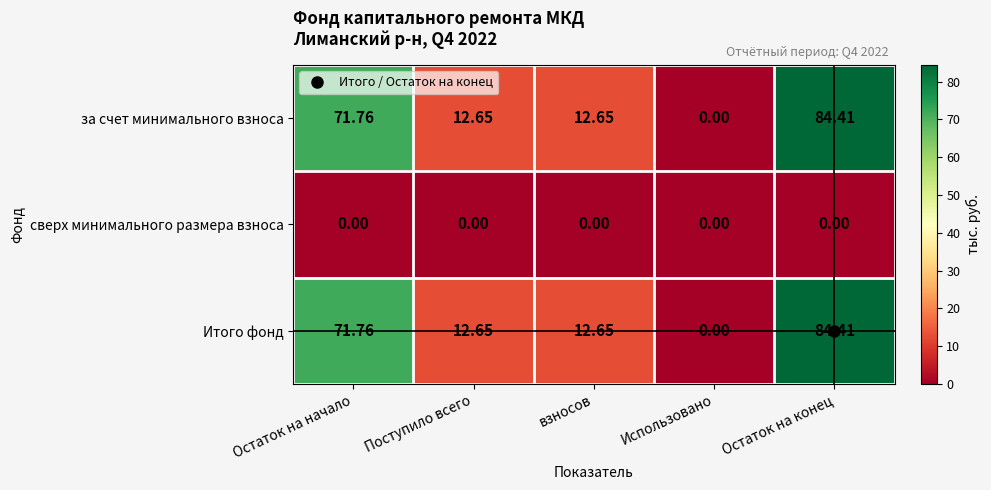

At which category is the sum across all series the highest?

Остаток на конец